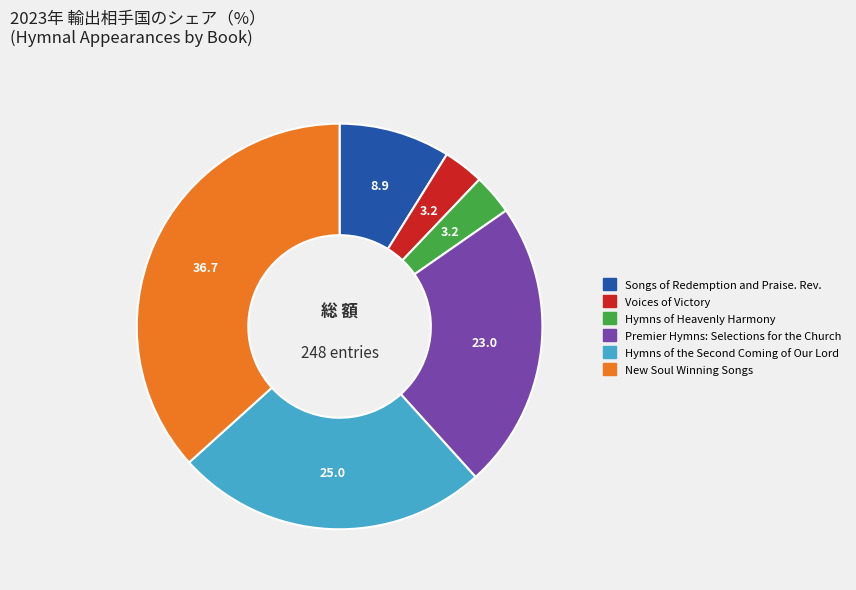

How many segments does this pie chart have?

6